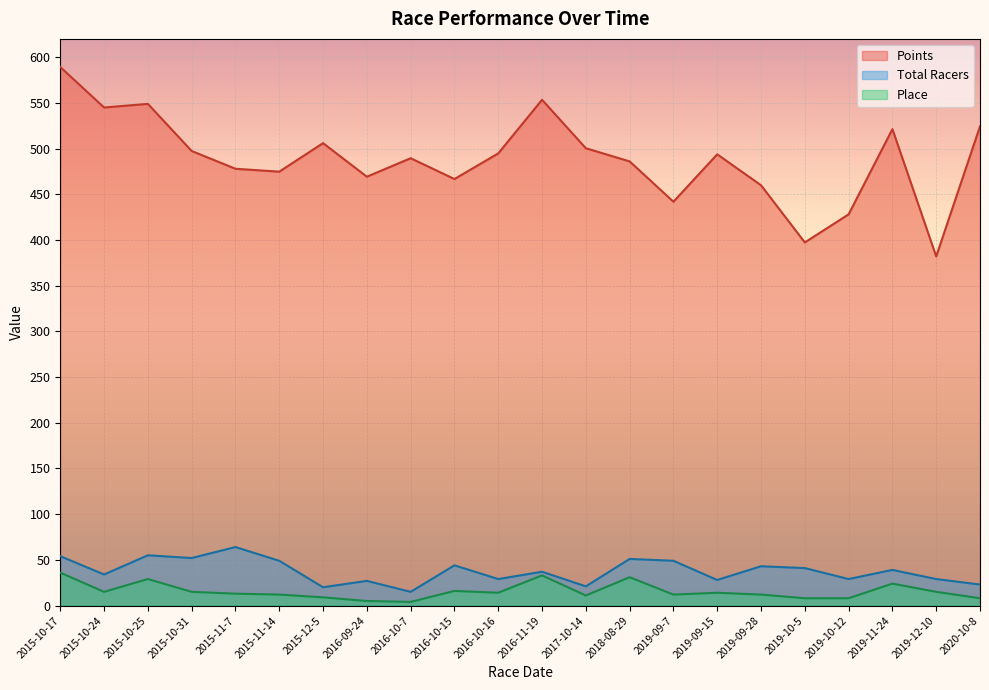

What is the value of the Total Racers point at the 15th from the left?

49.0